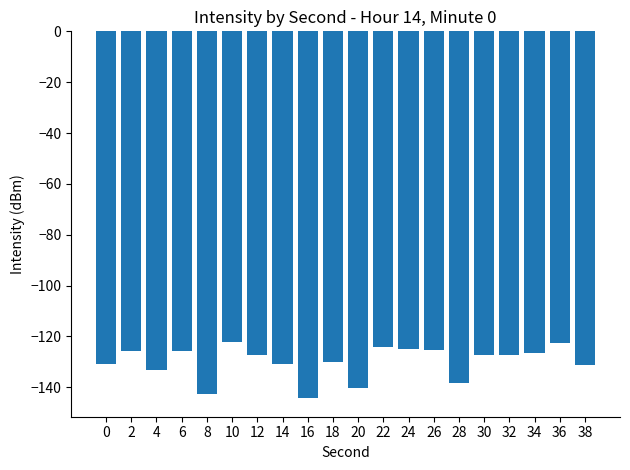

What is the average value?

-130.0